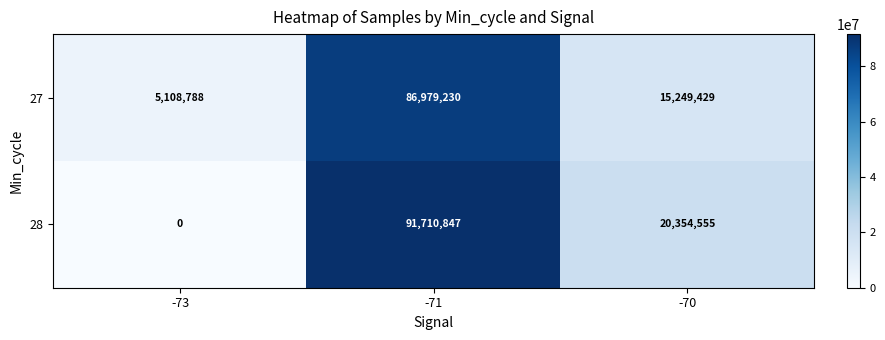

Count the 27 values in the range 5108788 to 86979230.

3